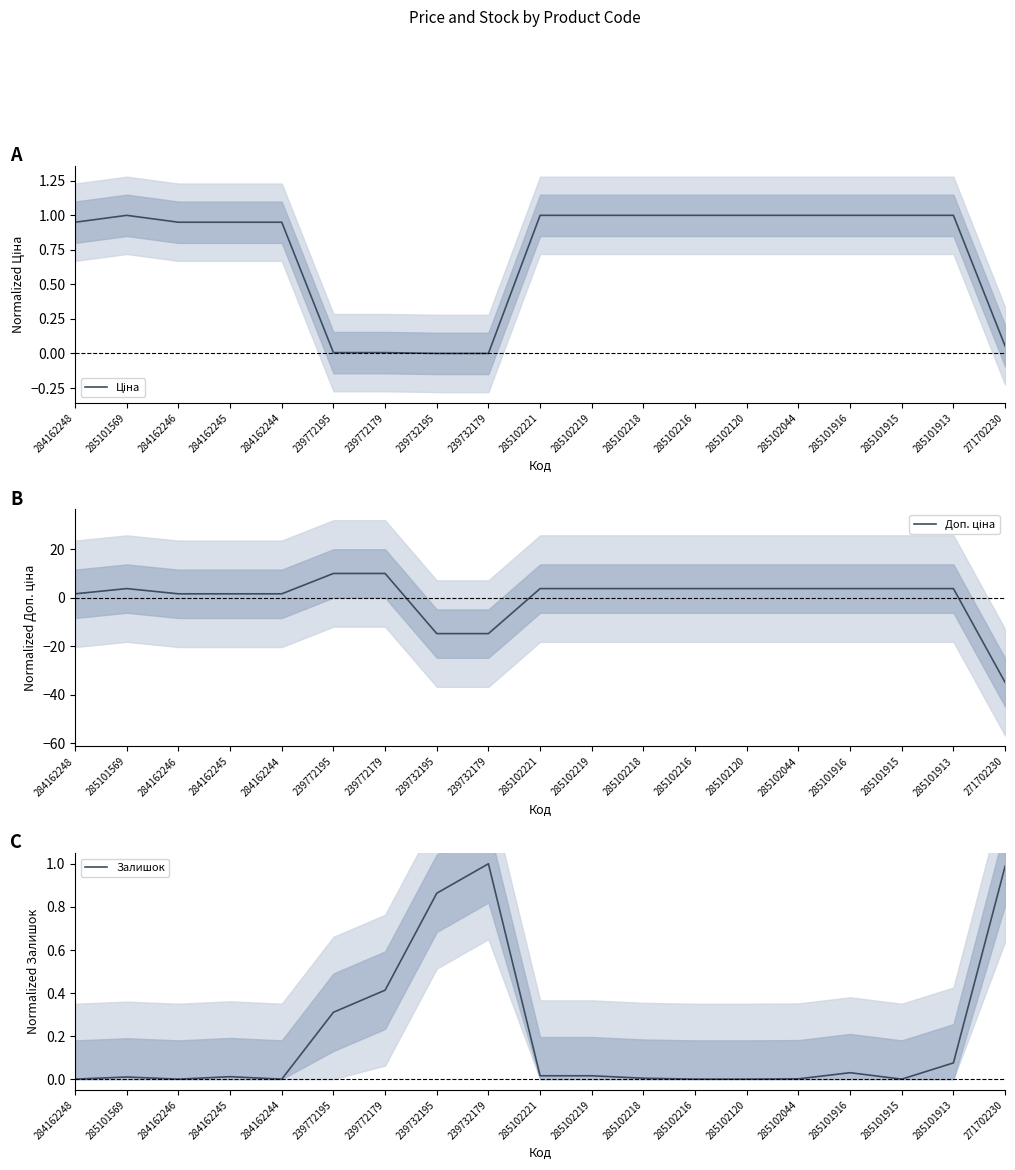

Read the Доп. ціна value at 239772179.

10.0